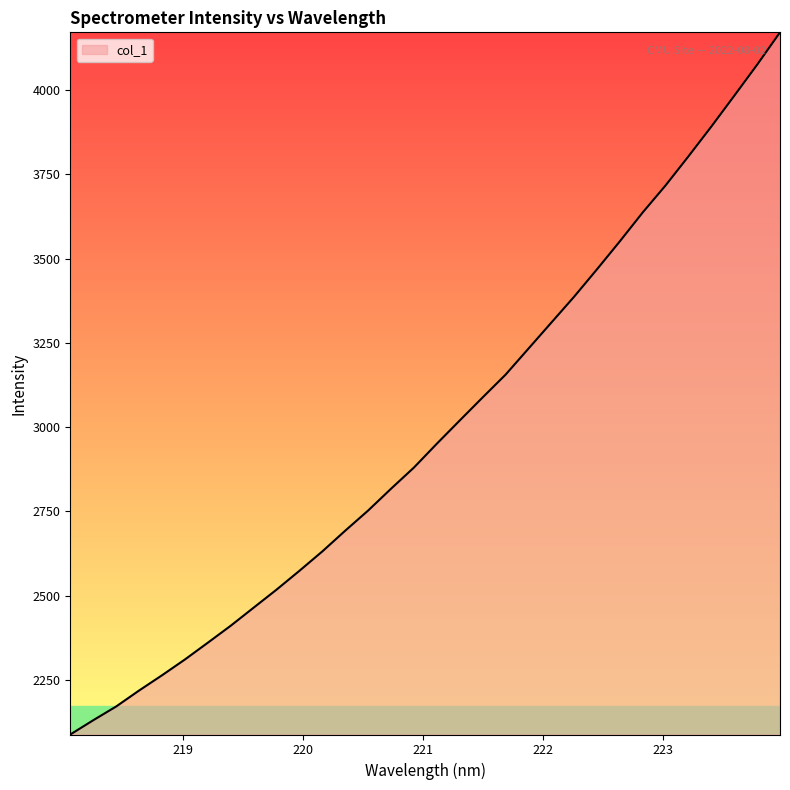

What is the greatest value displayed?

4170.9